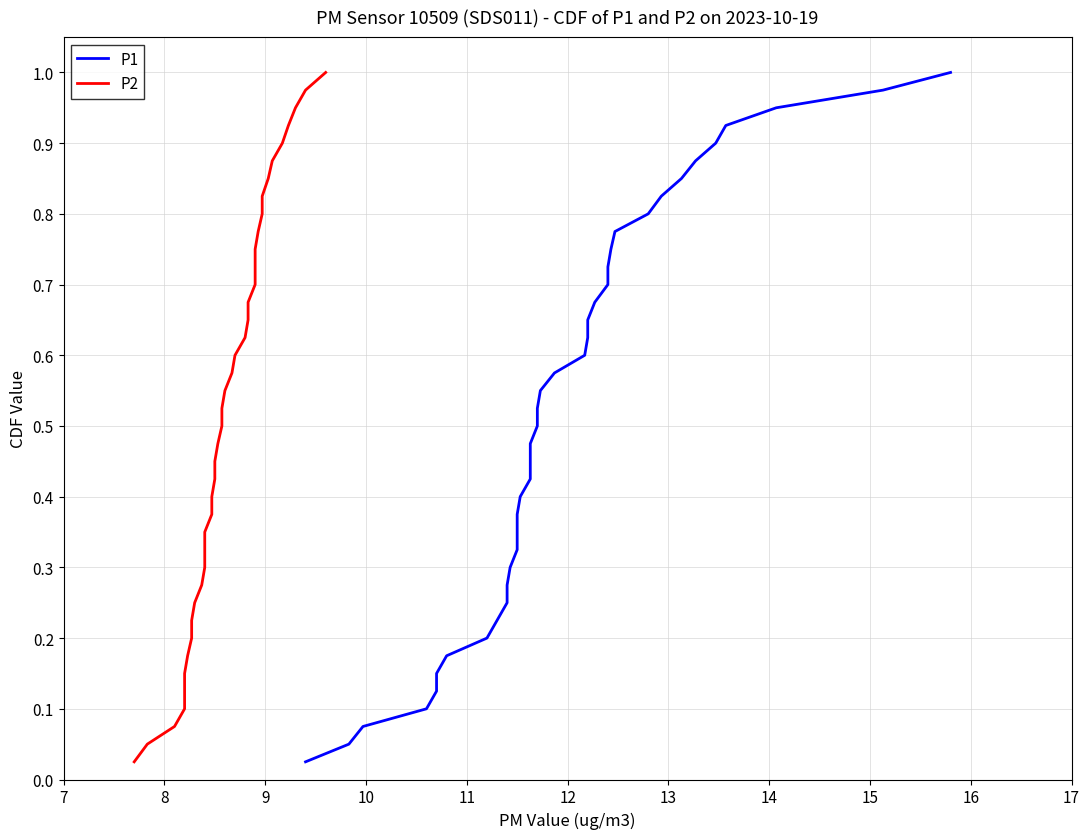

Does the chart display data point markers on the line(s)?

No